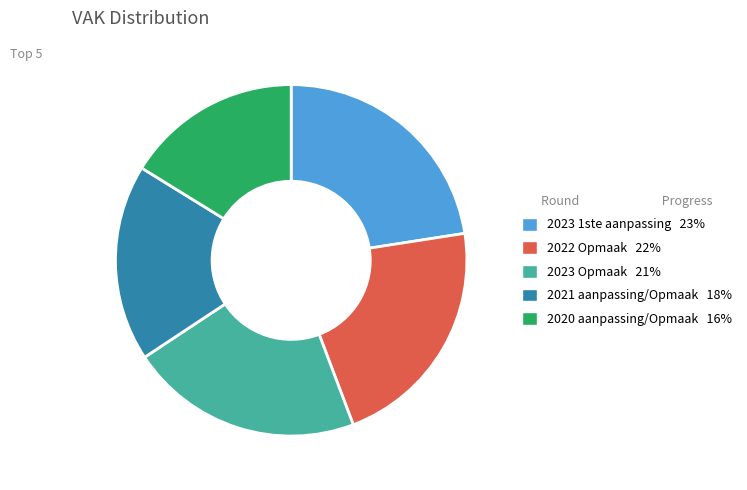

What is the ratio of the value at 2020 aanpassing/Opmaak 16% to the value at 2022 Opmaak 22%?

0.7